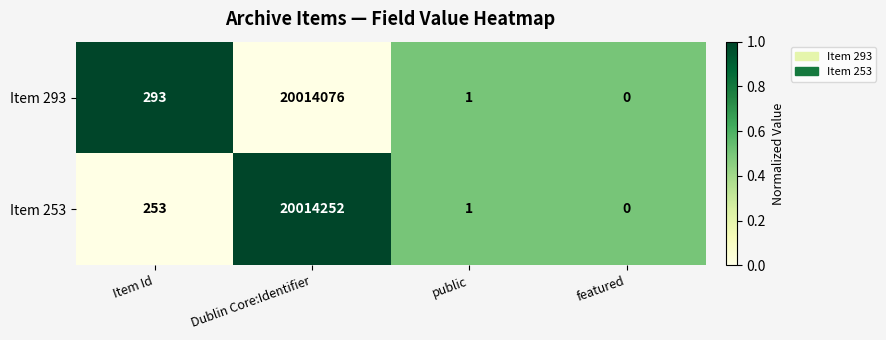

Which category has the lowest value in the Item 293 series?

featured